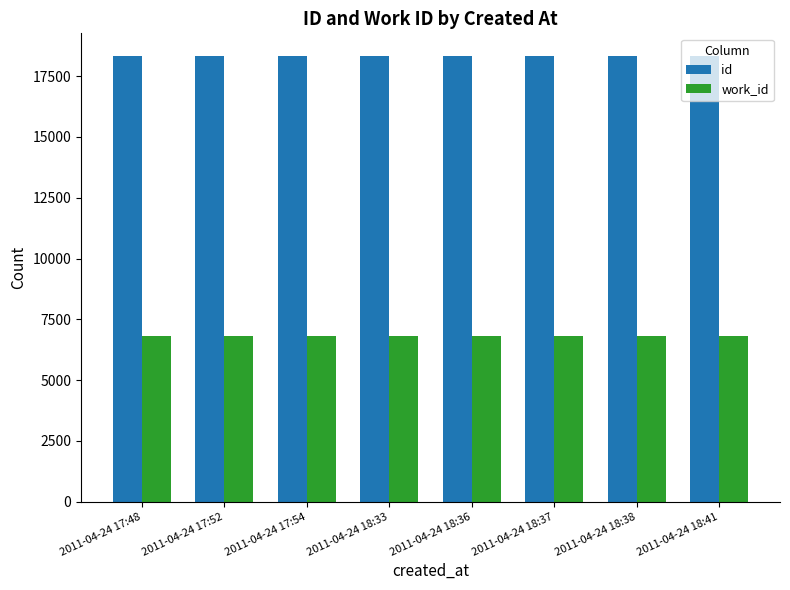

What is the sum of all id values?

146716